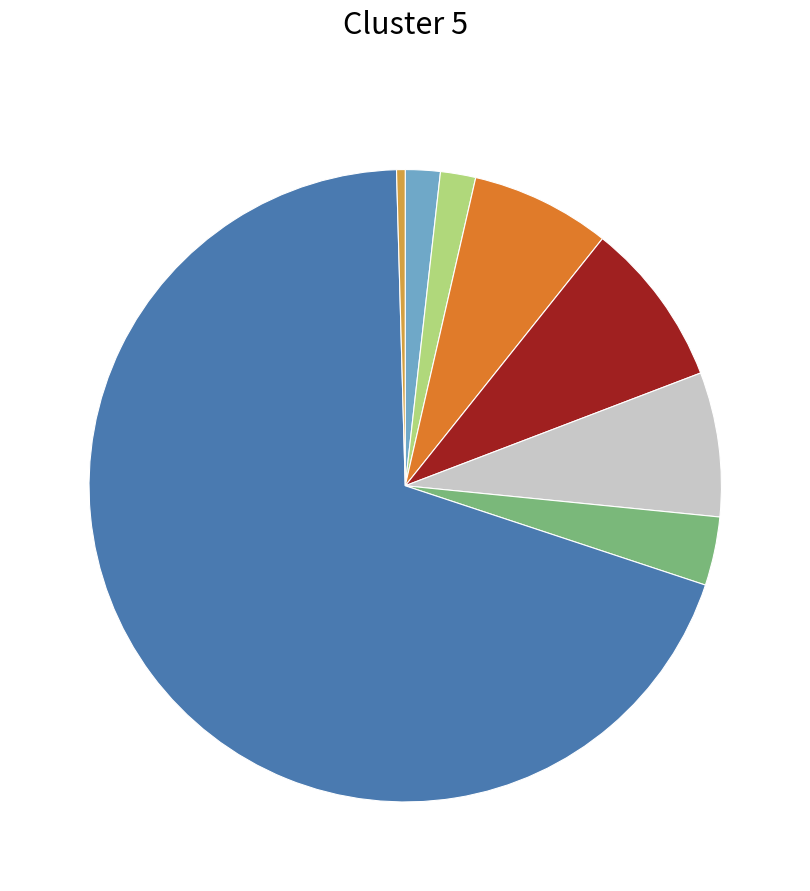

Does any single category account for the majority?

Yes